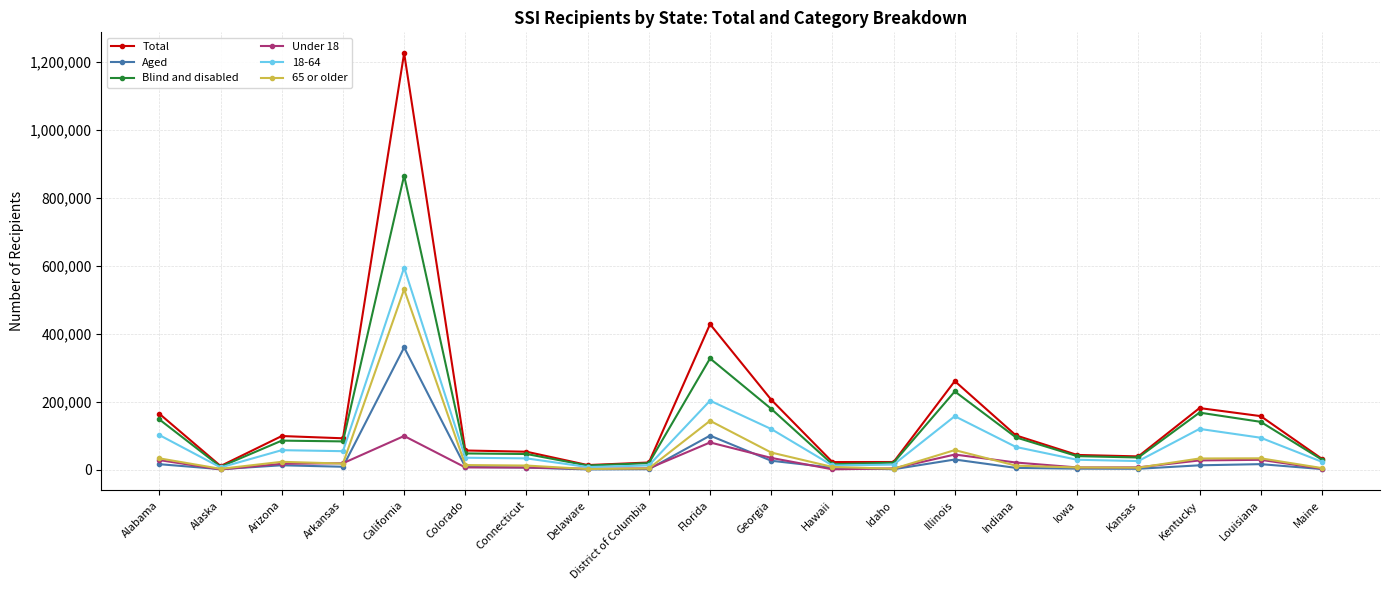

What is the greatest value displayed?

1224901